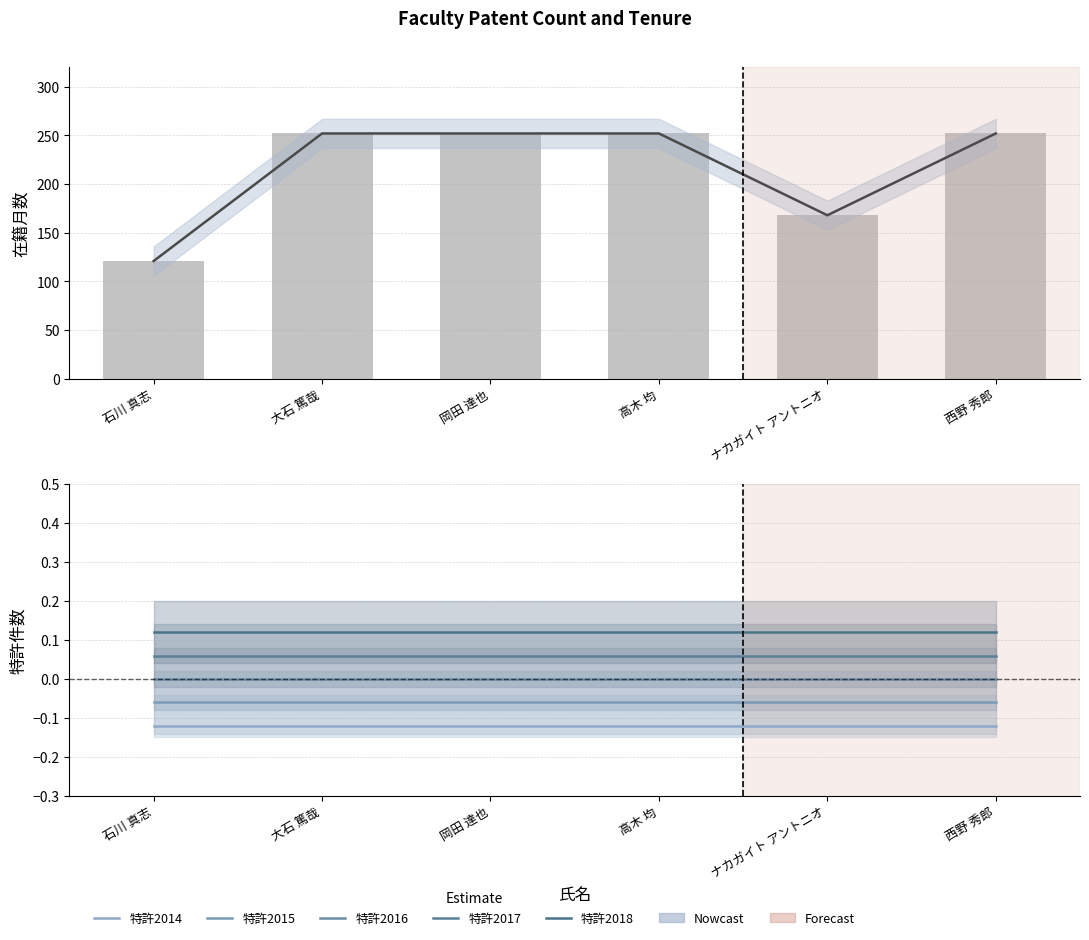

Which series has the largest total across all categories?

在籍月数